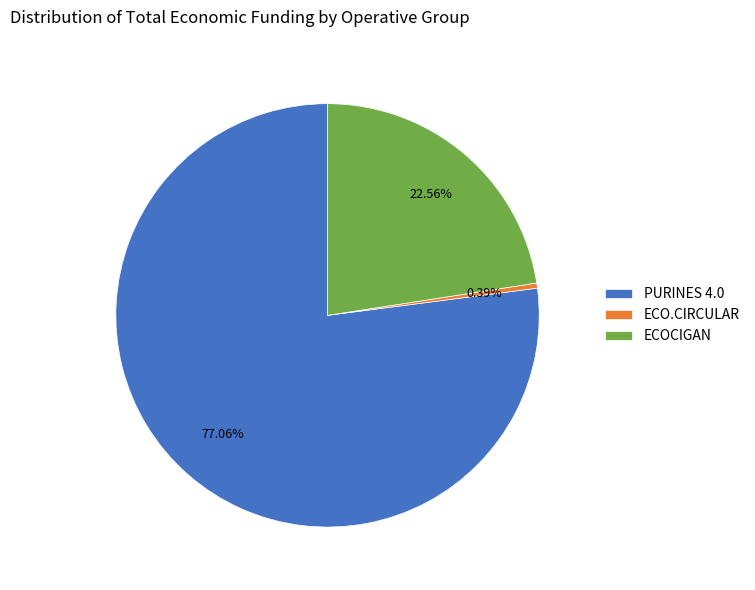

Count the number of slices in the pie.

3